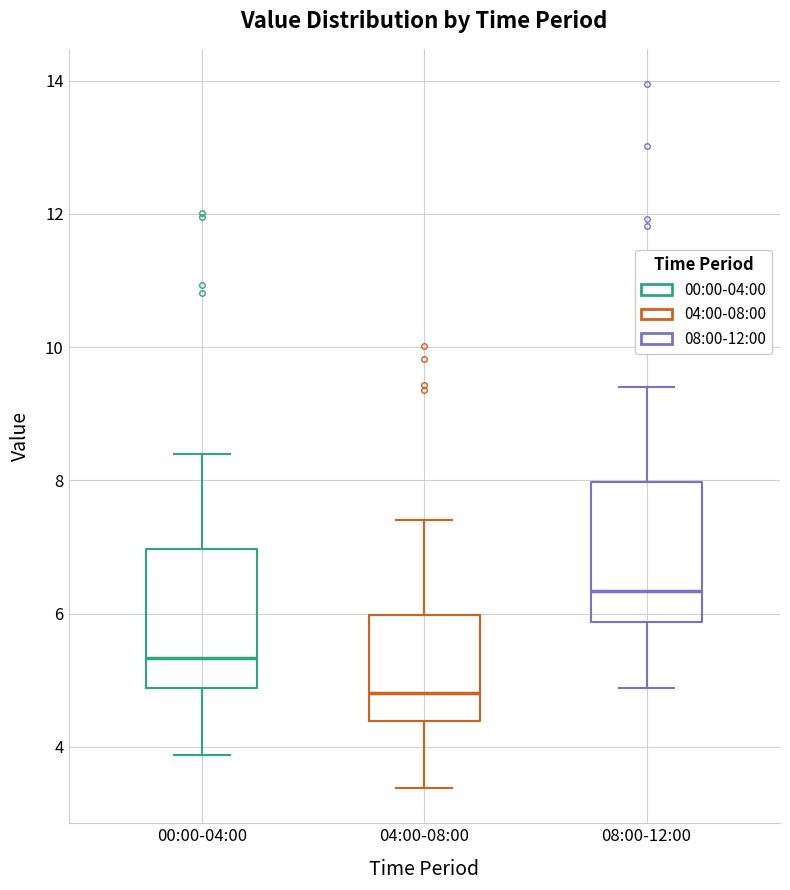

Reading left to right, read every box against the y-axis: the position of its median line, the range the box covers, and the ends of its whiskers. The values are not printed on the chart, so give them approximately, as read against the axis.

00:00-04:00: median 5.4, box 4.8 to 7.0, whiskers 3.8 to 8.4
04:00-08:00: median 4.8, box 4.4 to 6.0, whiskers 3.4 to 7.4
08:00-12:00: median 6.4, box 5.8 to 8.0, whiskers 4.8 to 9.4